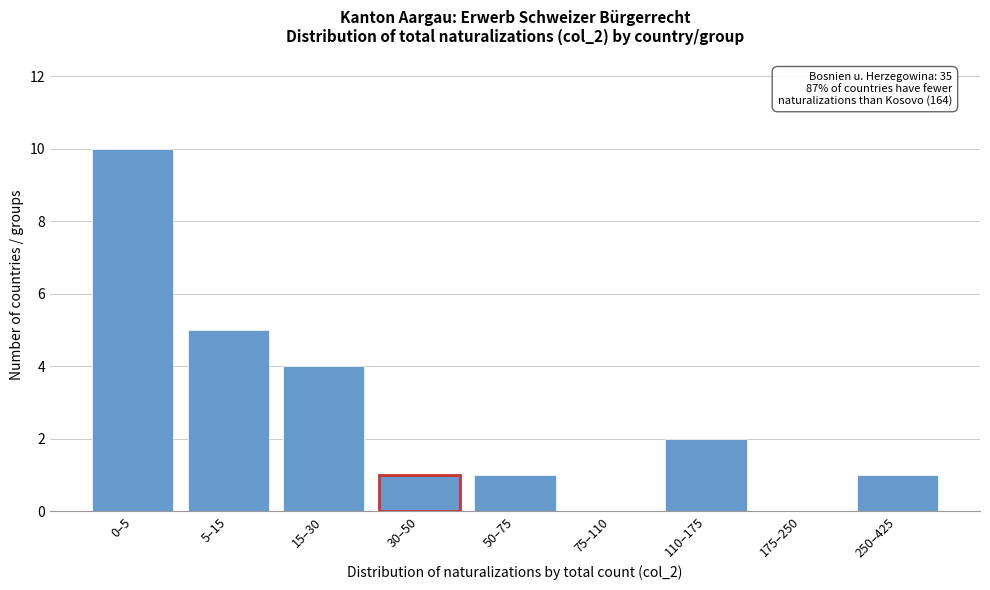

Reading left to right, transcribe all the data shown in this chart.

0–5=10	5–15=5	15–30=4	30–50=1	50–75=1	75–110=0	110–175=2	175–250=0	250–425=1